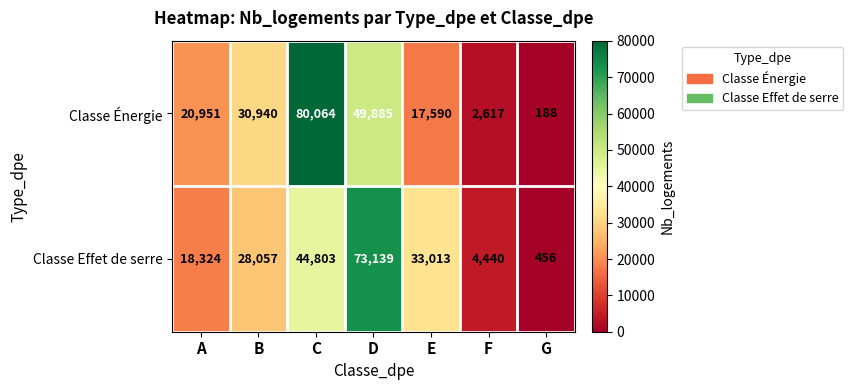

What is the difference between the maximum and minimum values in the Classe Énergie series?

79876